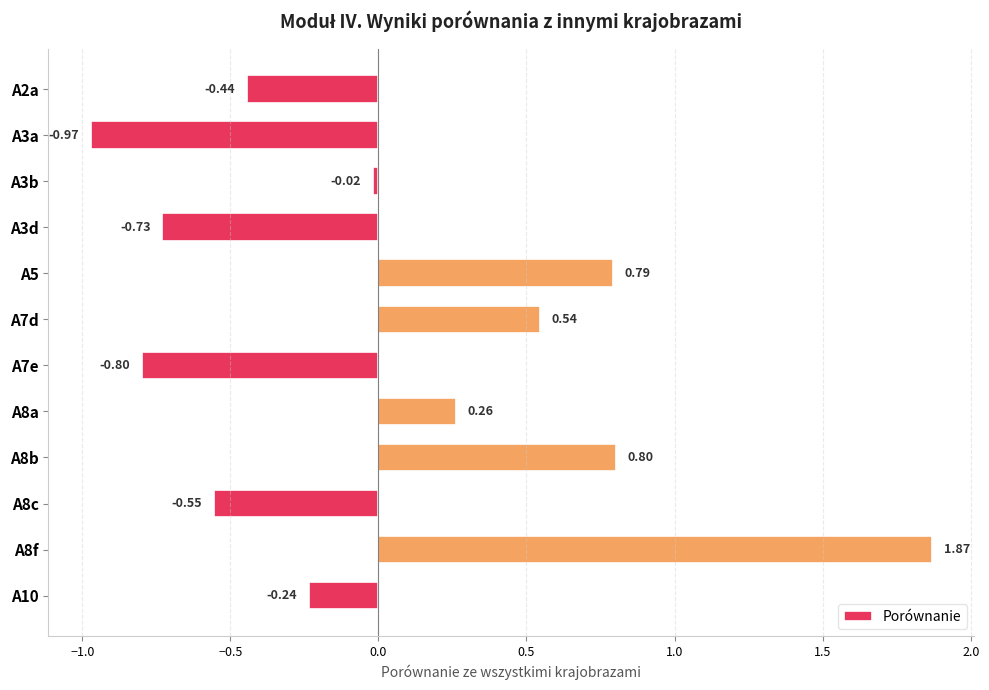

Rank the categories by value from lowest to highest.

A3a, A7e, A3d, A8c, A2a, A10, A3b, A8a, A7d, A5, A8b, A8f